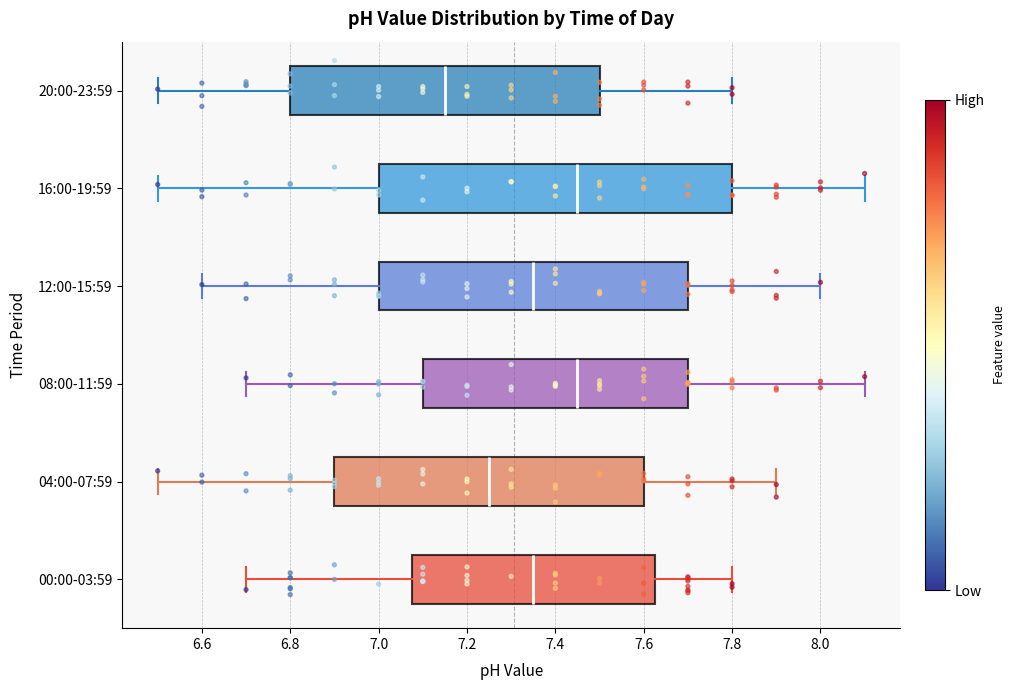

Reading bottom to top, read every box against the x-axis: the position of its median line, the range the box covers, and the ends of its whiskers. The values are not printed on the chart, so give them approximately, as read against the axis.

00:00-03:59: median 7.36, box 7.08 to 7.62, whiskers 6.70 to 7.80
04:00-07:59: median 7.26, box 6.90 to 7.60, whiskers 6.50 to 7.90
08:00-11:59: median 7.46, box 7.10 to 7.70, whiskers 6.70 to 8.10
12:00-15:59: median 7.36, box 7.00 to 7.70, whiskers 6.60 to 8.00
16:00-19:59: median 7.46, box 7.00 to 7.80, whiskers 6.50 to 8.10
20:00-23:59: median 7.16, box 6.80 to 7.50, whiskers 6.50 to 7.80